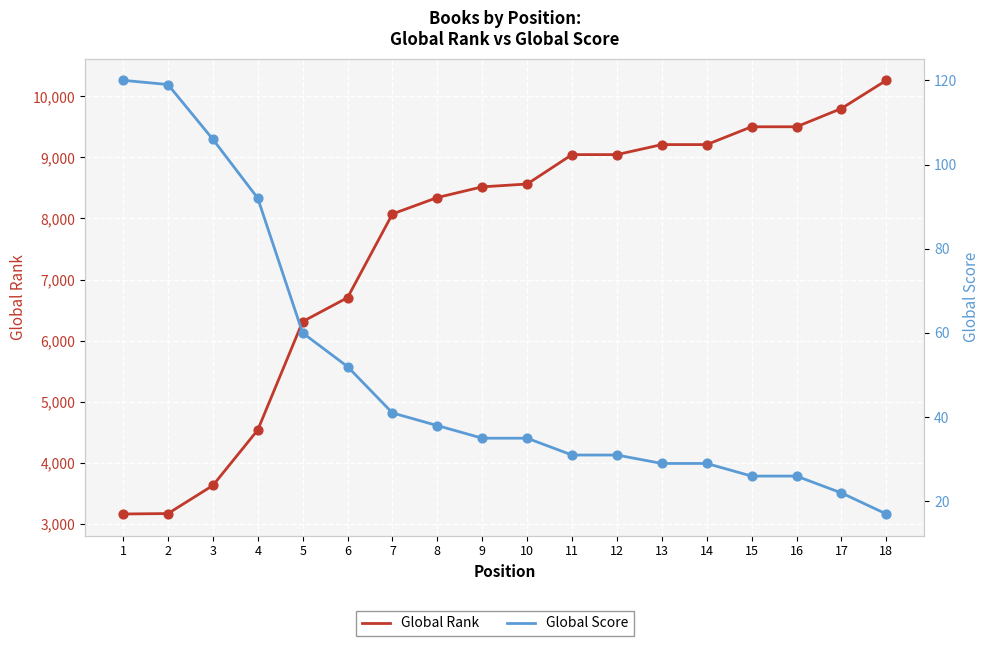

What is the total value across all series at 14?

9239